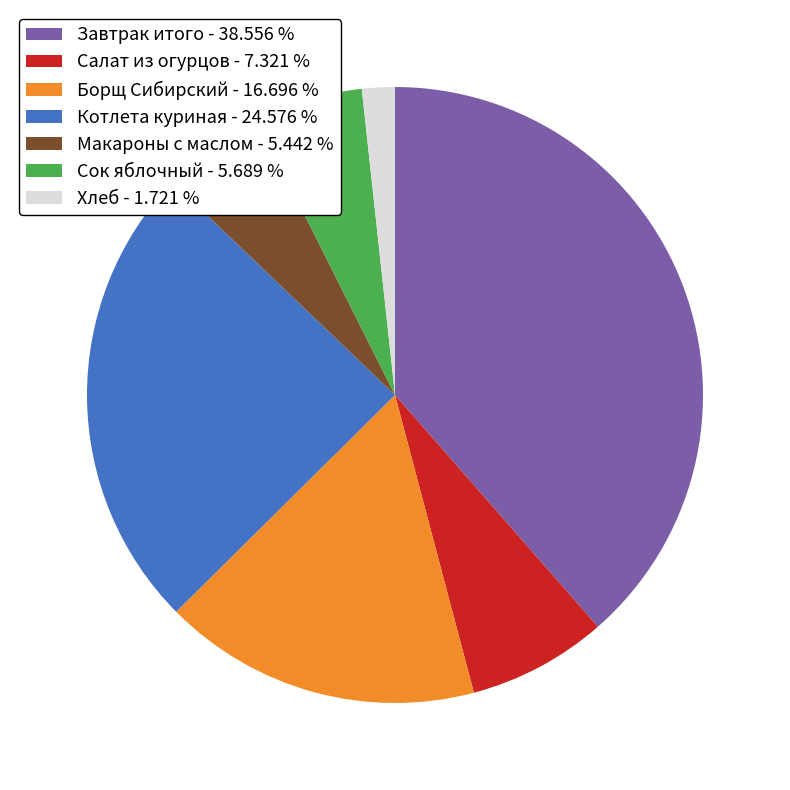

Does any single category account for the majority?

No